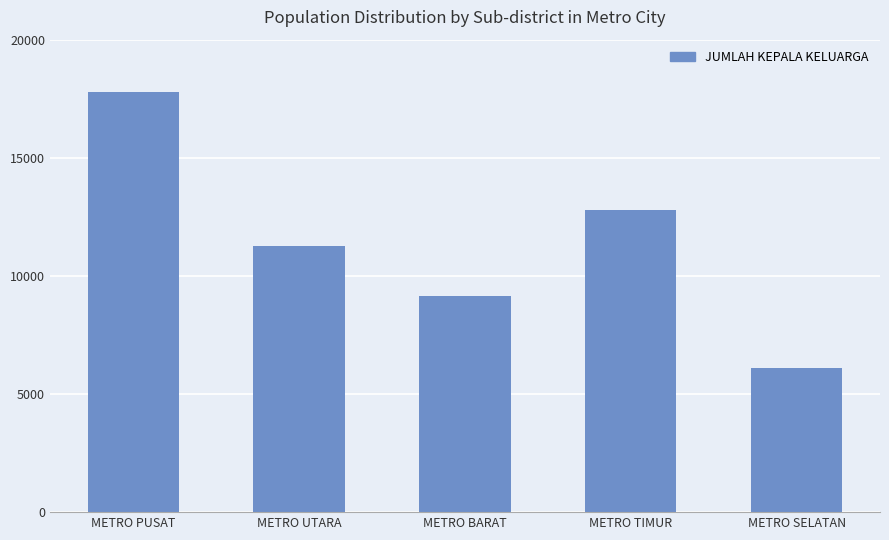

Are the bars horizontal?

No